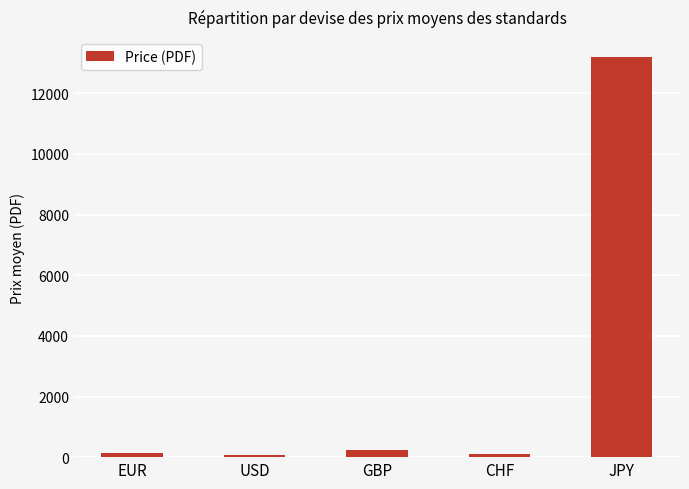

How many values are below 120?

2